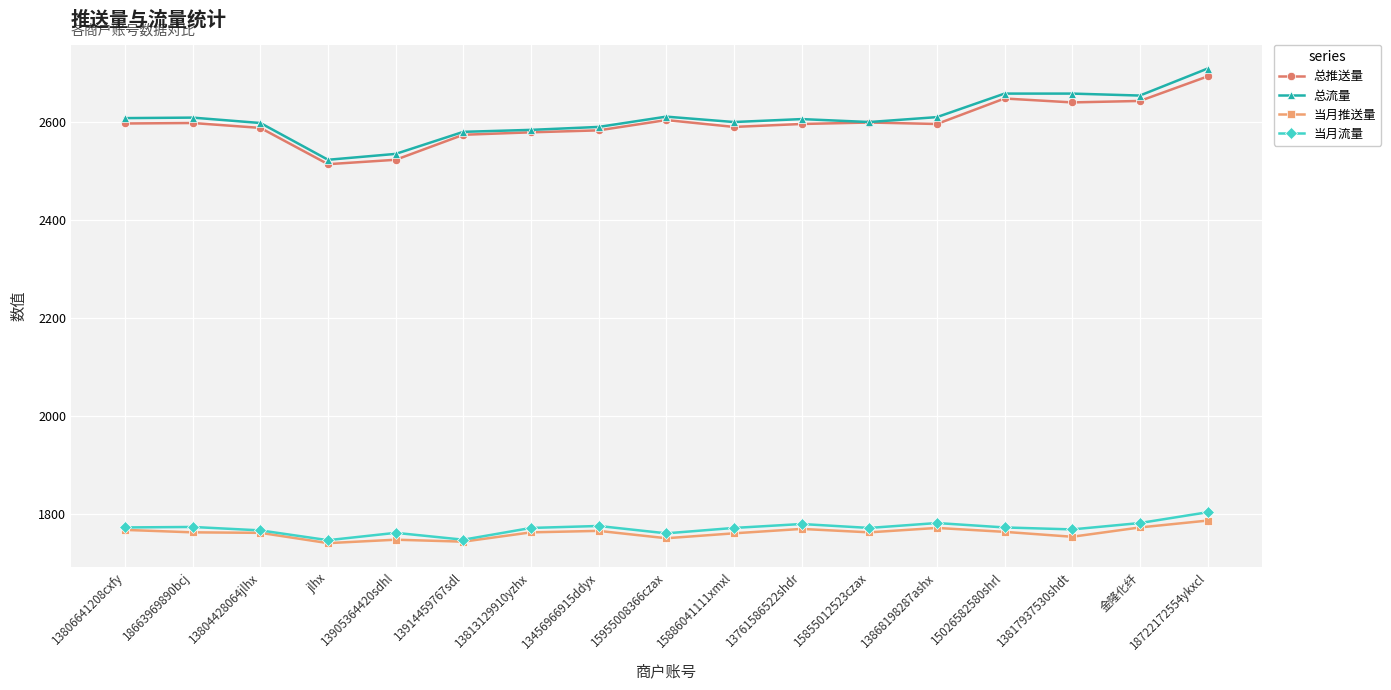

The 当月推送量 series shows 2903 at 15955008366czax. True or false?

False